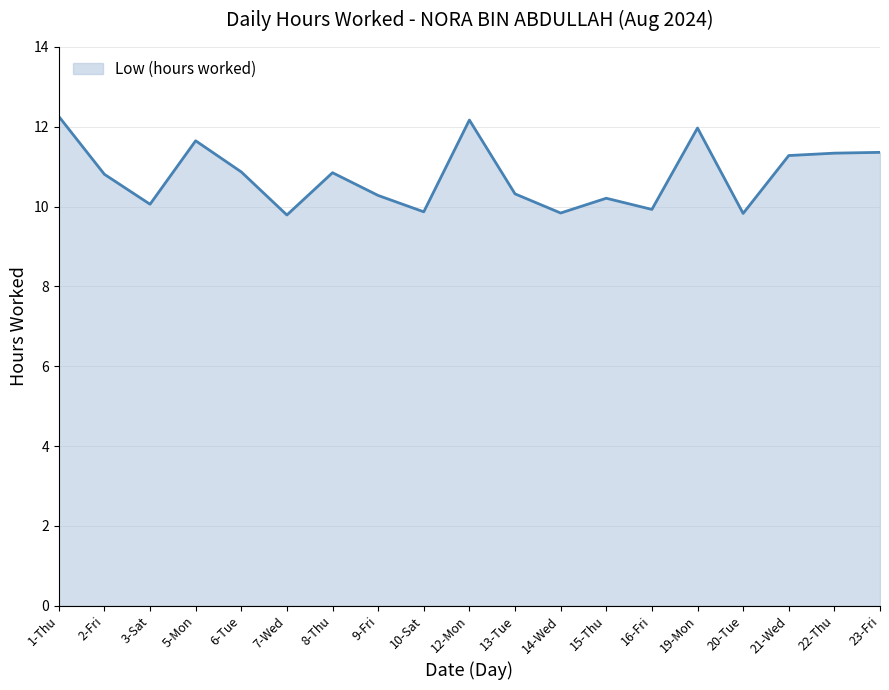

The chart shows a value of 9.8 at 7-Wed. True or false?

True